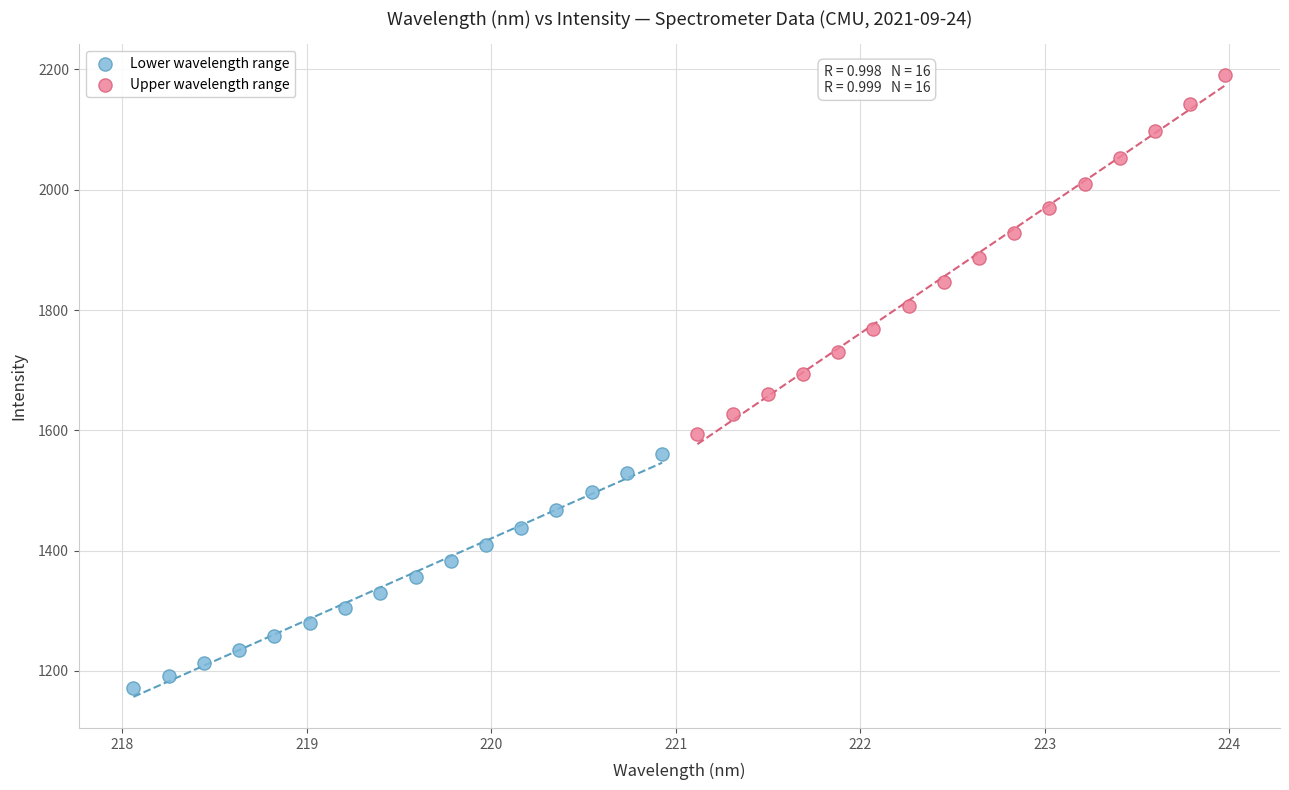

Which series has the widest spread of Y values?

Upper wavelength range